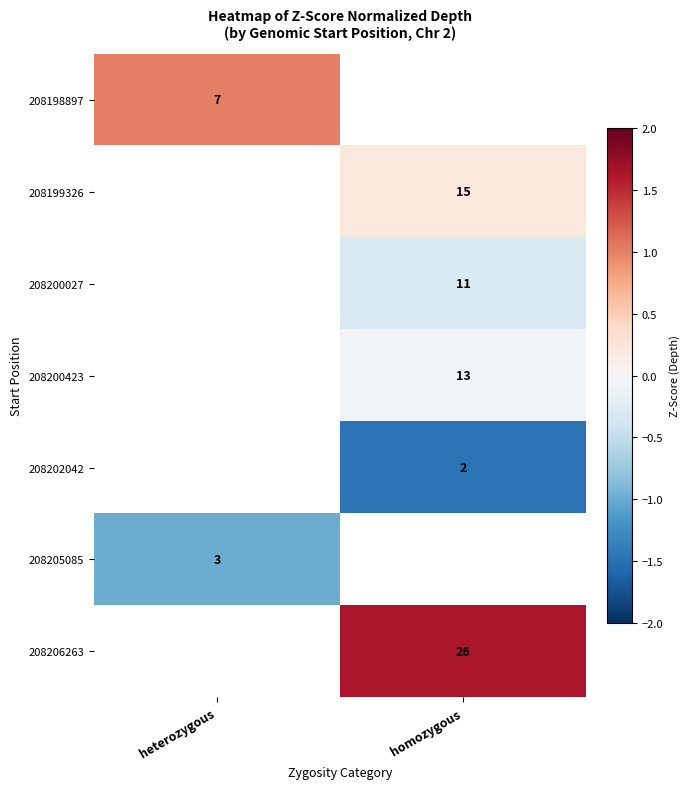

Is it true that 208202042 equals 3 at homozygous?

False